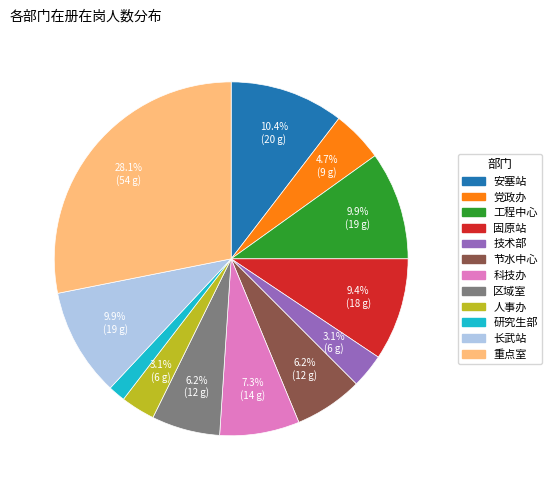

What percentage is the 人事办 slice, to the nearest percent?

3%